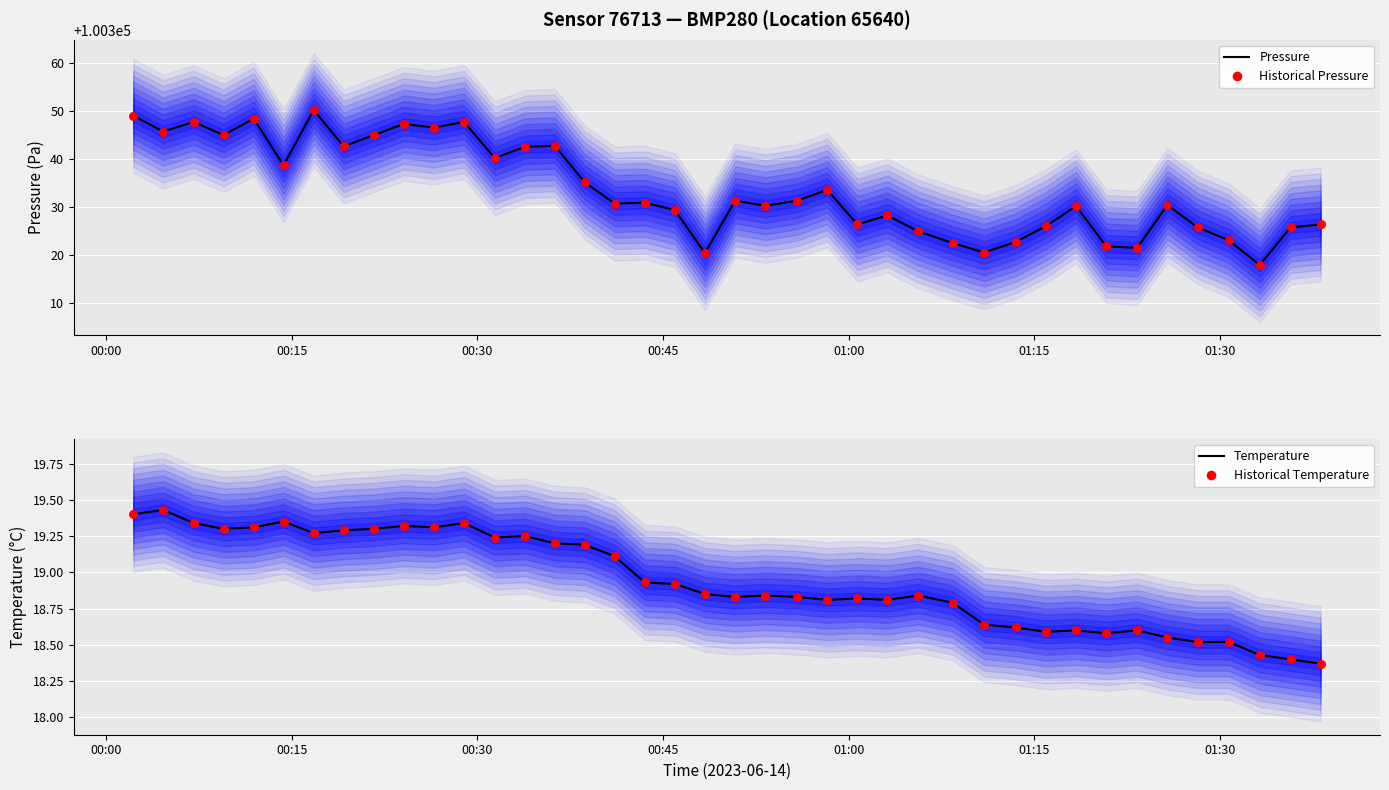

Which series reaches the maximum Y coordinate?

Pressure